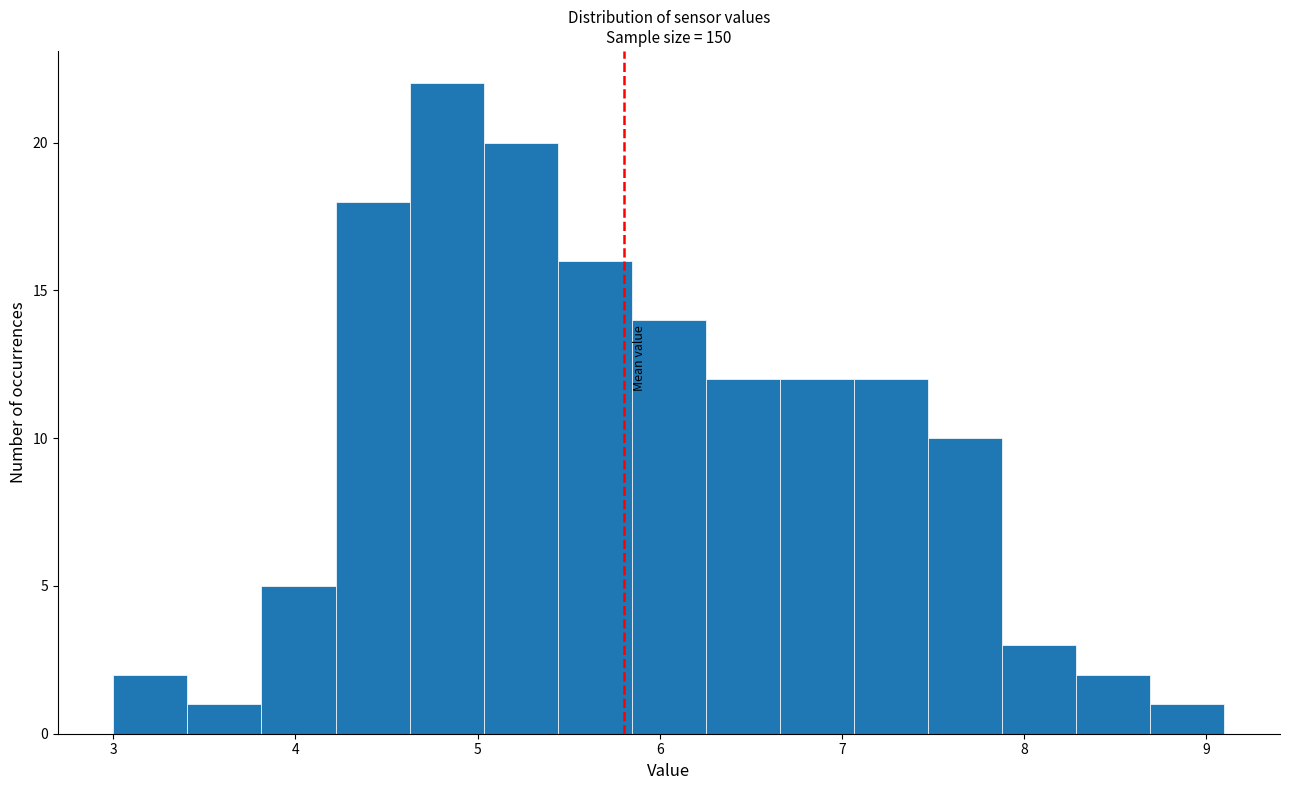

What is the height of the bar covering 4.6 to 5.0 on the x-axis? Neither the bar edges nor the heights are printed on the chart, so give them approximately, as read against the axes.

22